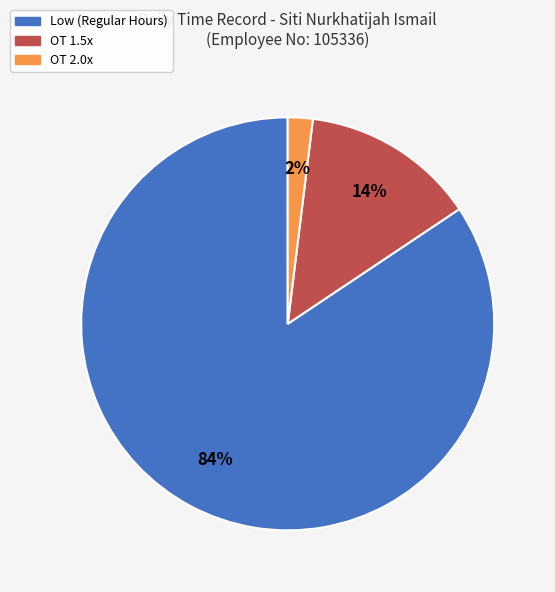

Does any single category account for the majority?

Yes